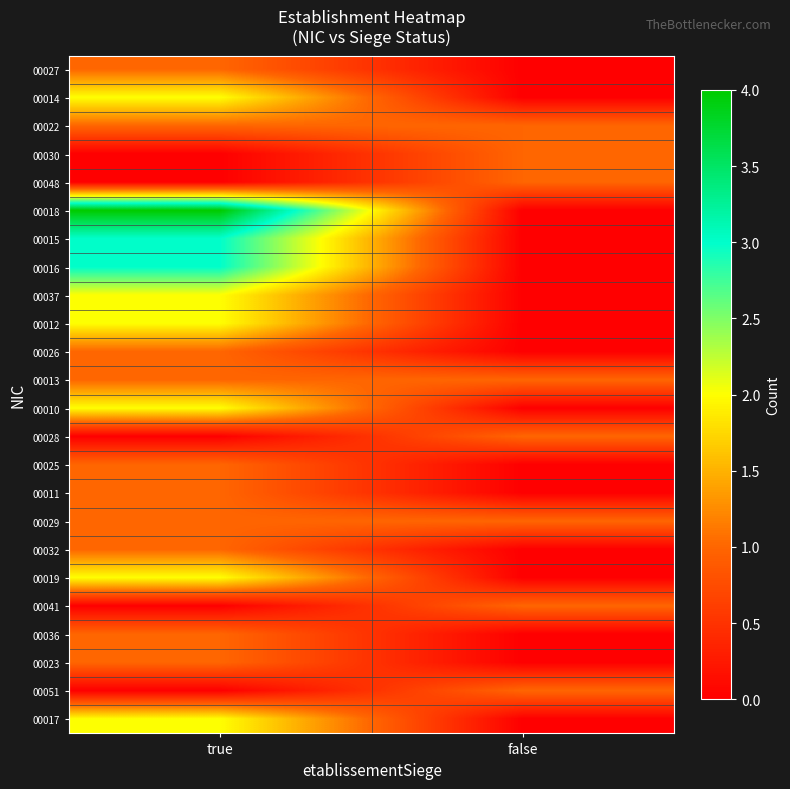

Reading left to right, what are all the values shown in this chart?

00027: true=1	false=0
00014: true=2	false=0
00022: true=1	false=1
00030: true=0	false=1
00048: true=0	false=1
00018: true=4	false=0
00015: true=3	false=0
00016: true=3	false=0
00037: true=2	false=0
00012: true=2	false=0
00026: true=1	false=0
00013: true=1	false=1
00010: true=2	false=0
00028: true=0	false=1
00025: true=1	false=0
00011: true=1	false=0
00029: true=1	false=1
00032: true=1	false=0
00019: true=2	false=0
00041: true=0	false=1
00036: true=1	false=0
00023: true=1	false=0
00051: true=0	false=1
00017: true=2	false=0